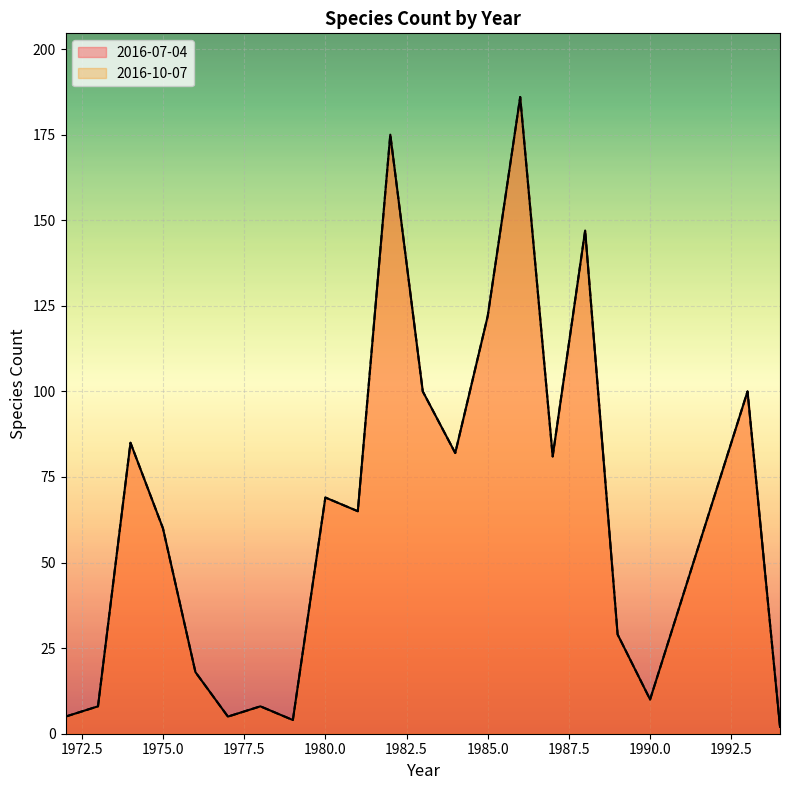

Which has a higher value, 1984 or 1977?

1984